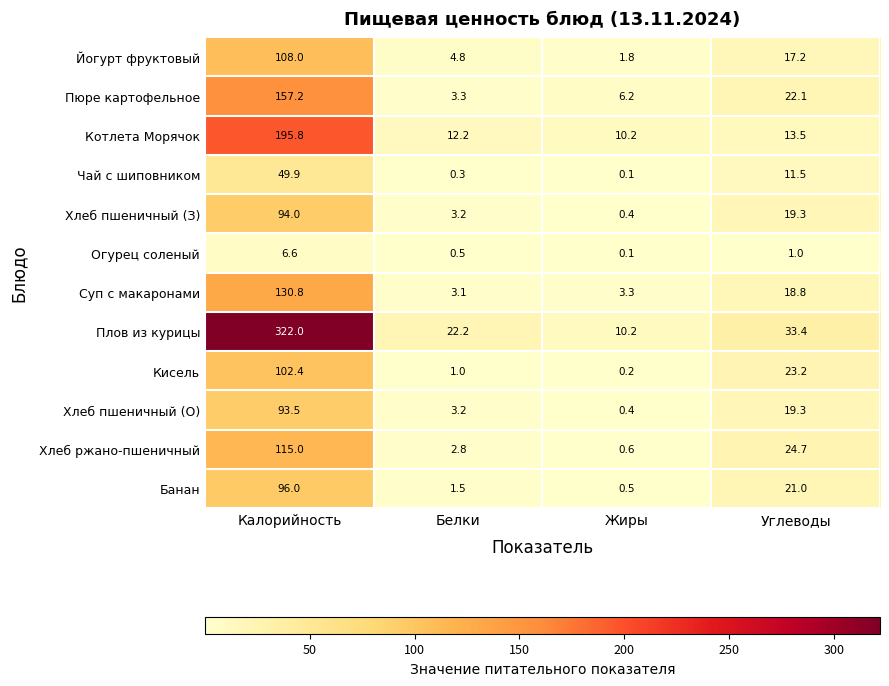

What is the average value of the Хлеб пшеничный (З) series?

29.2